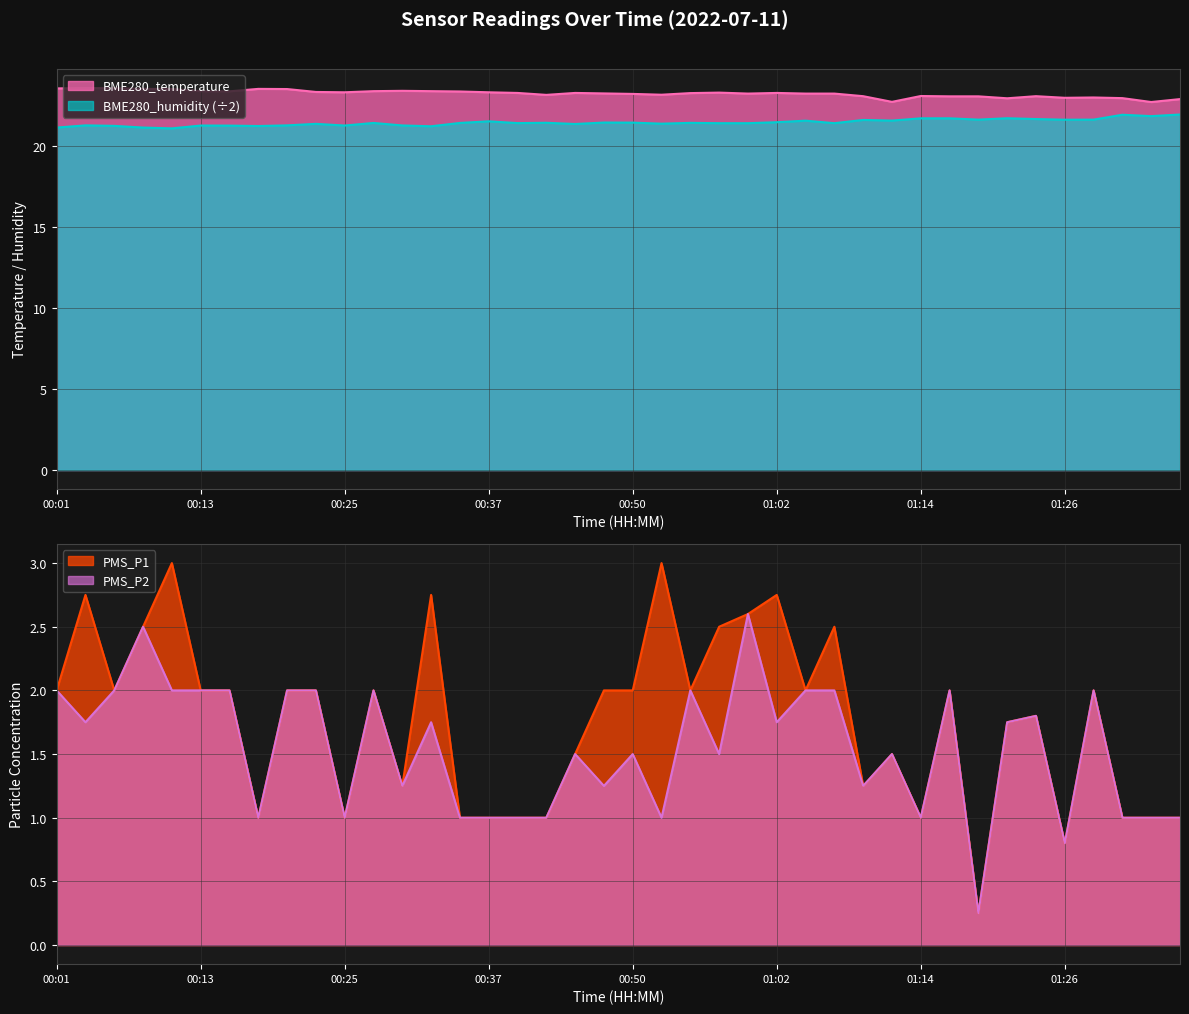

Which label corresponds to the largest value in the chart?

00:03